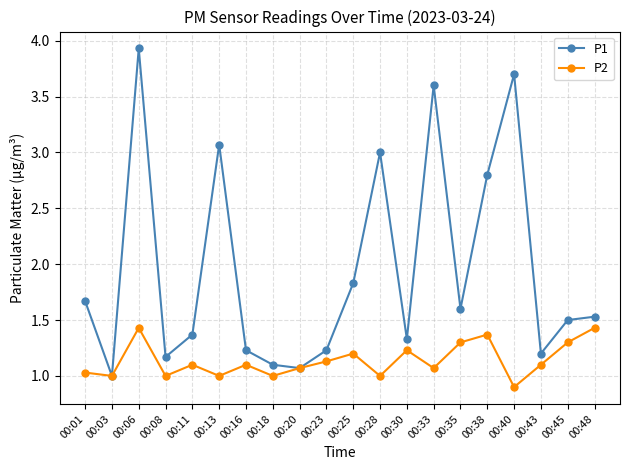

What is the difference between the maximum and second lowest values in the P2 series?

0.4